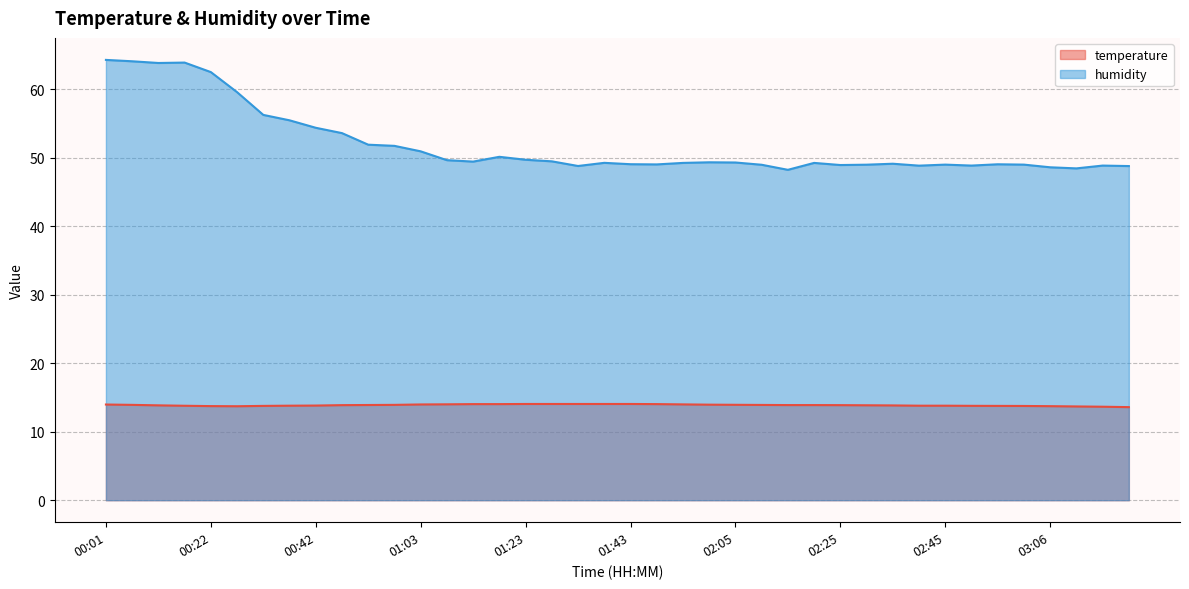

True or false: humidity has more than 1 interior local peaks.

True